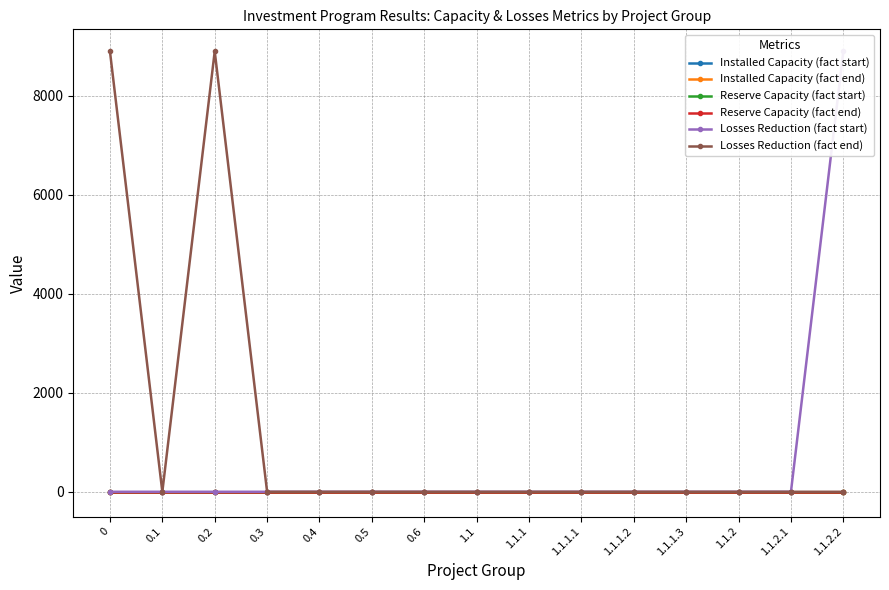

True or false: Reserve Capacity (fact start) has more than 1 interior local peaks.

False